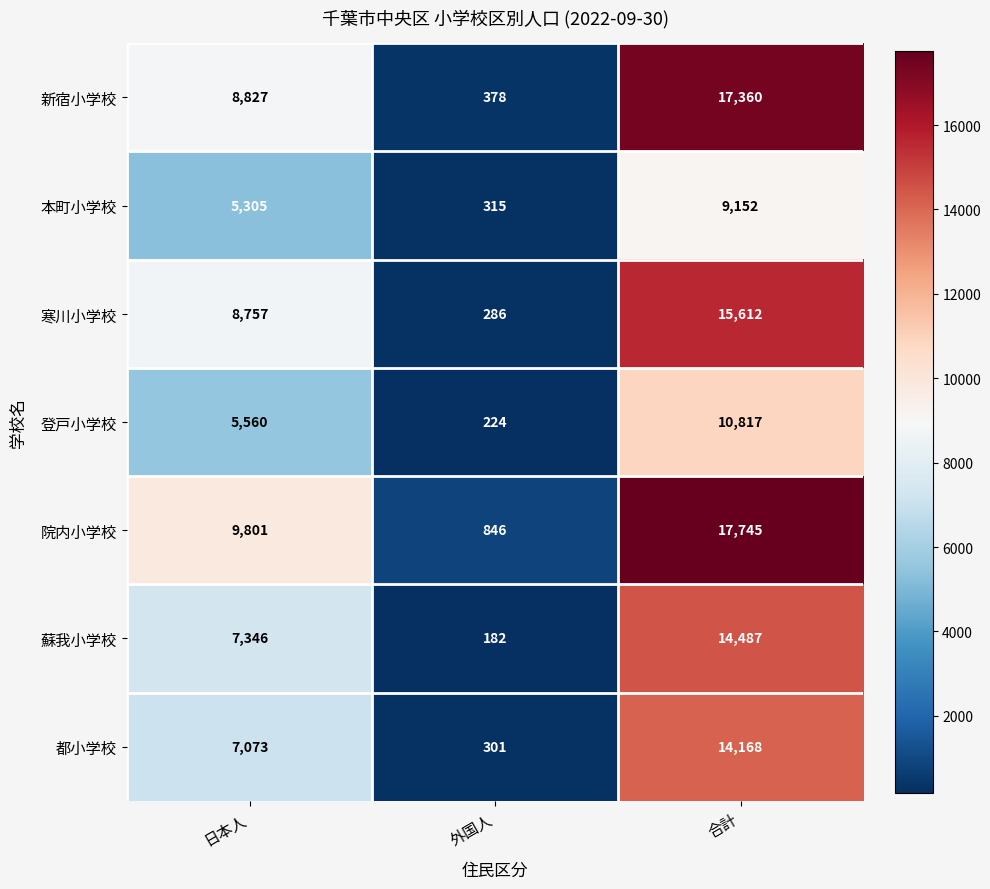

What is the minimum value shown in the chart?

182